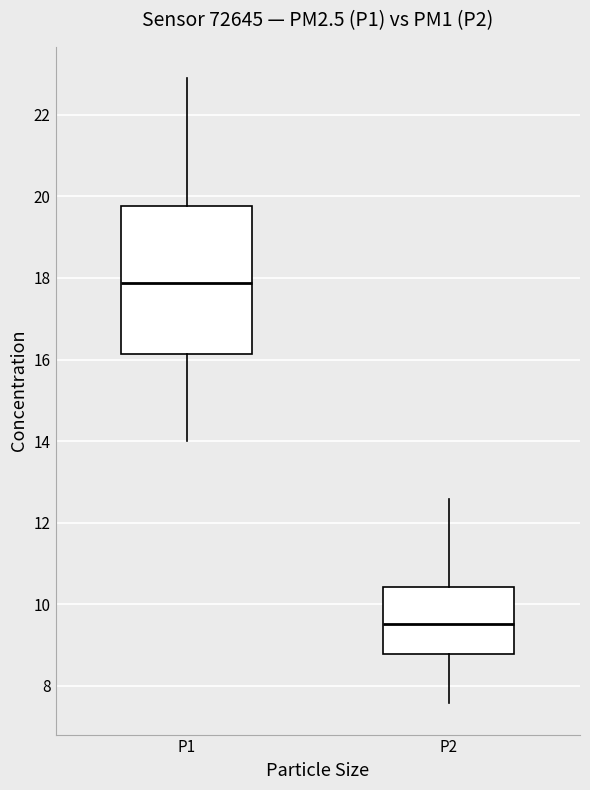

Comparing the boxes themselves (not the whiskers), which one is the tallest?

P1